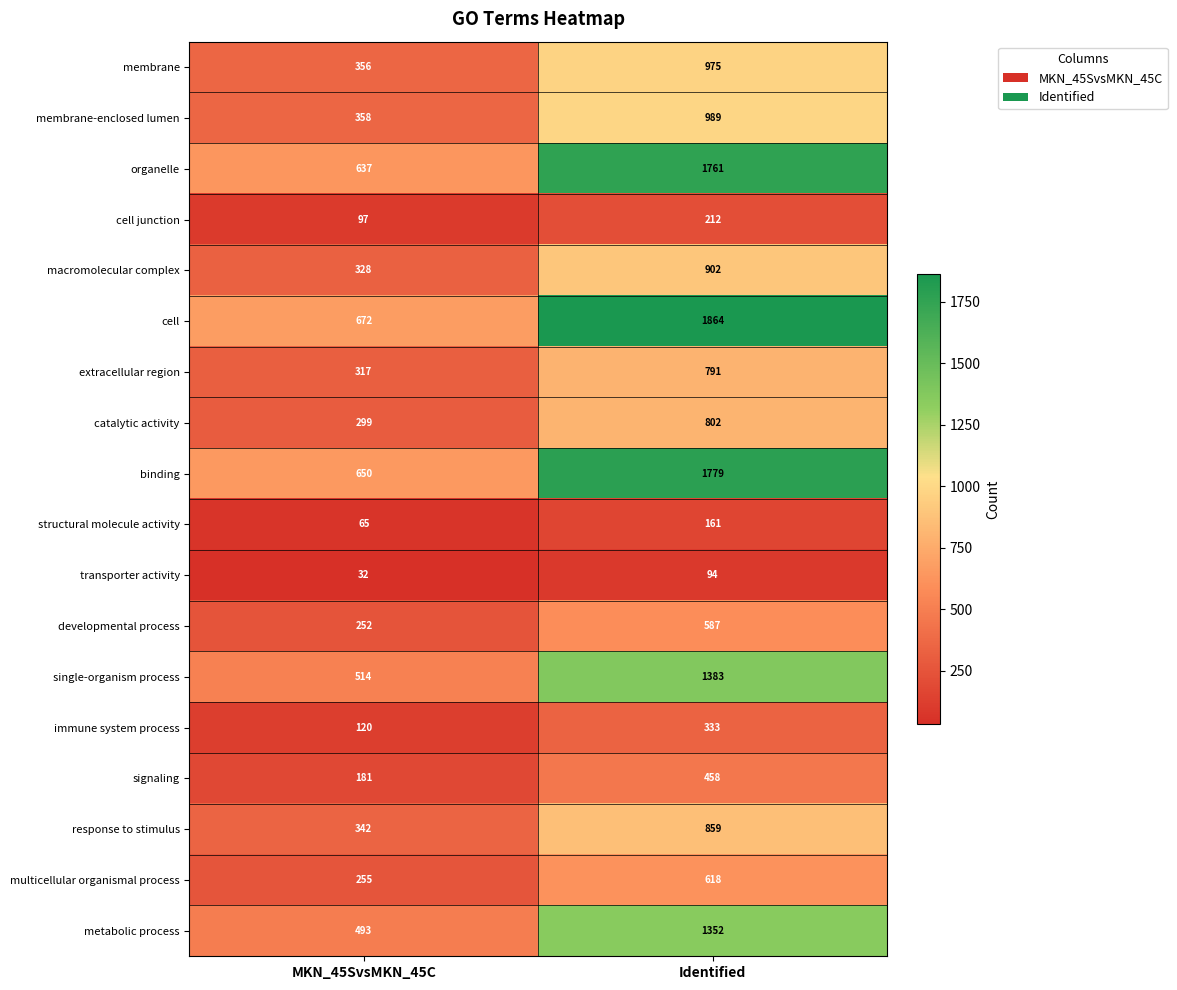

True or false: metabolic process has a value of 683 at Identified.

False